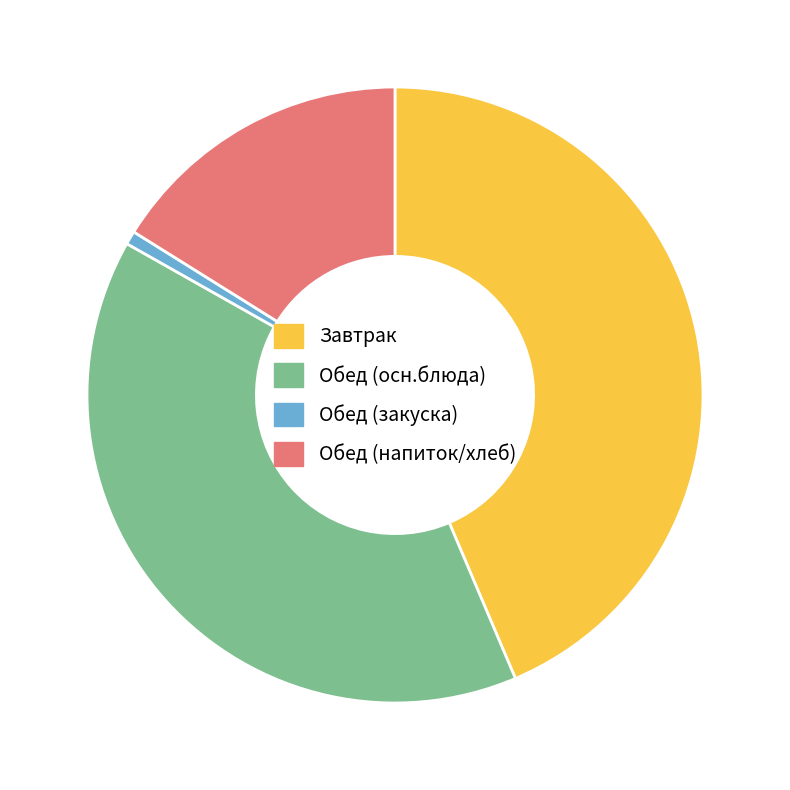

Count the number of slices in the pie.

4